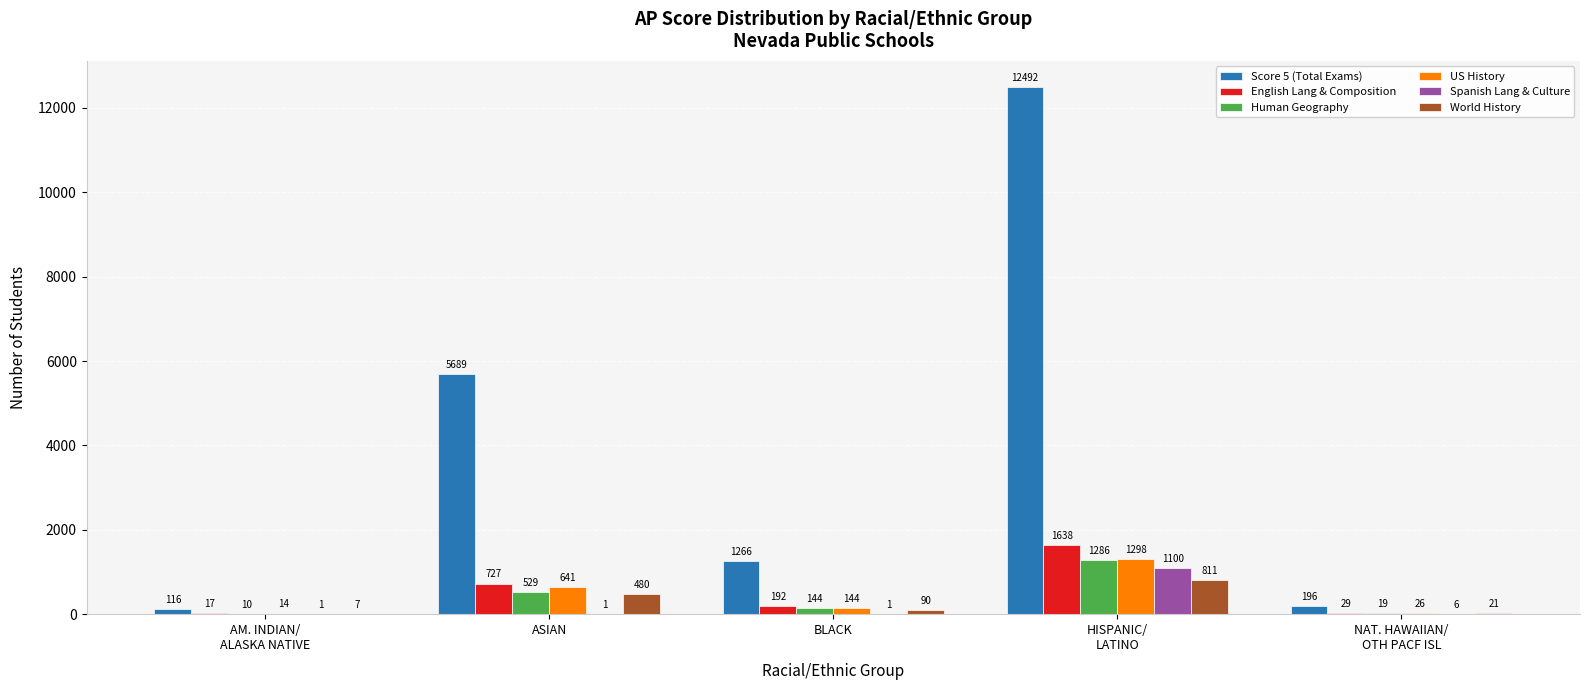

At which category is the sum across all series the highest?

HISPANIC/
LATINO